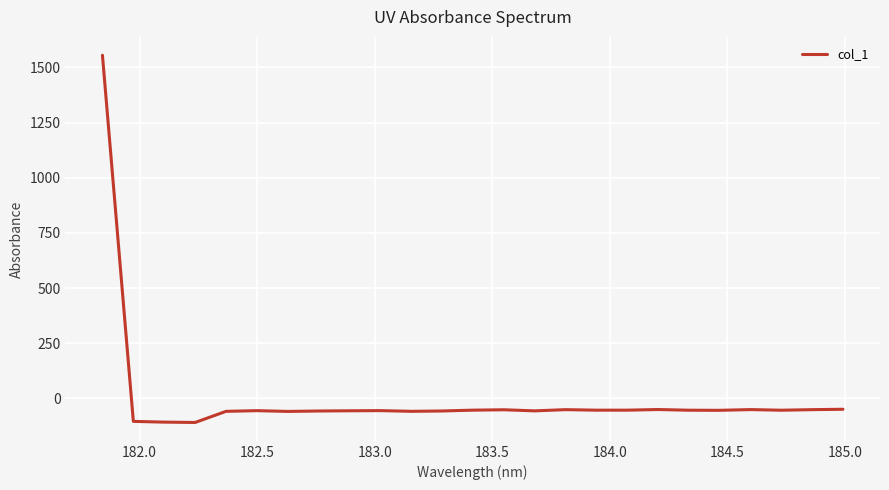

What is the difference between the maximum and minimum values?

1664.1